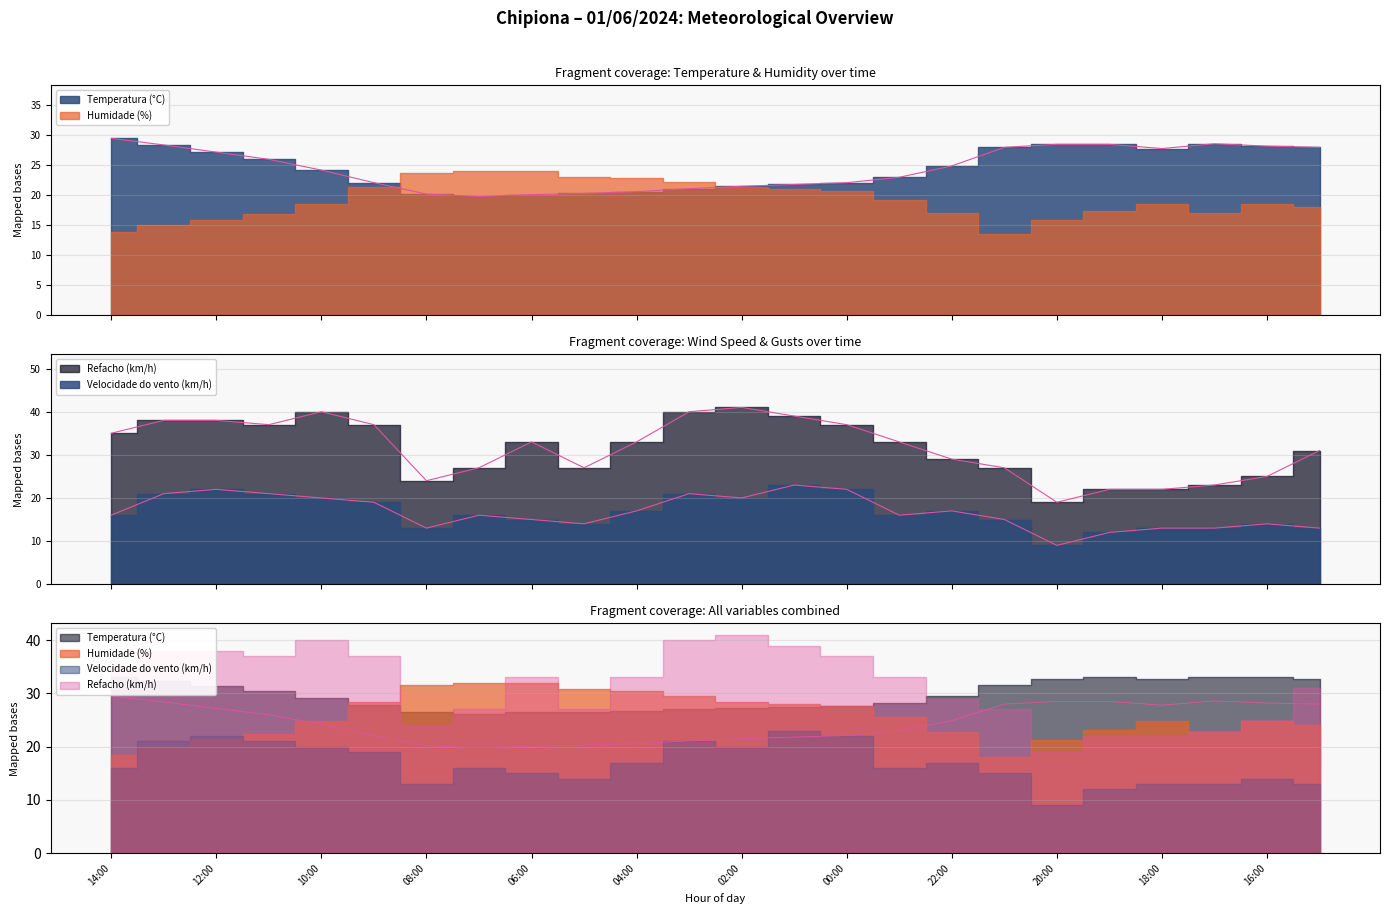

What is the highest value of the Refacho (km/h) series?

41.0